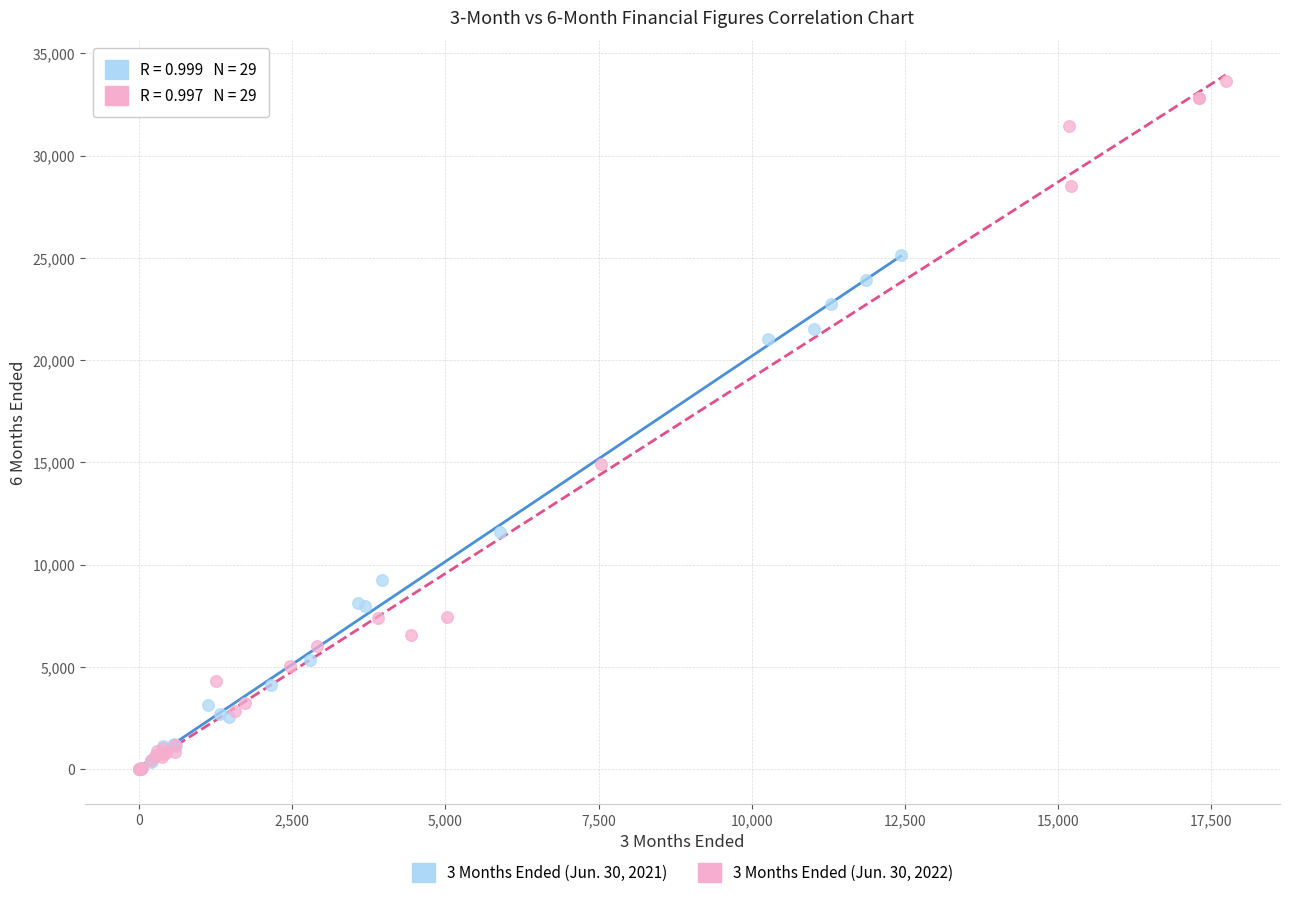

Which series reaches the maximum Y coordinate?

3 Months Ended (Jun. 30, 2022)